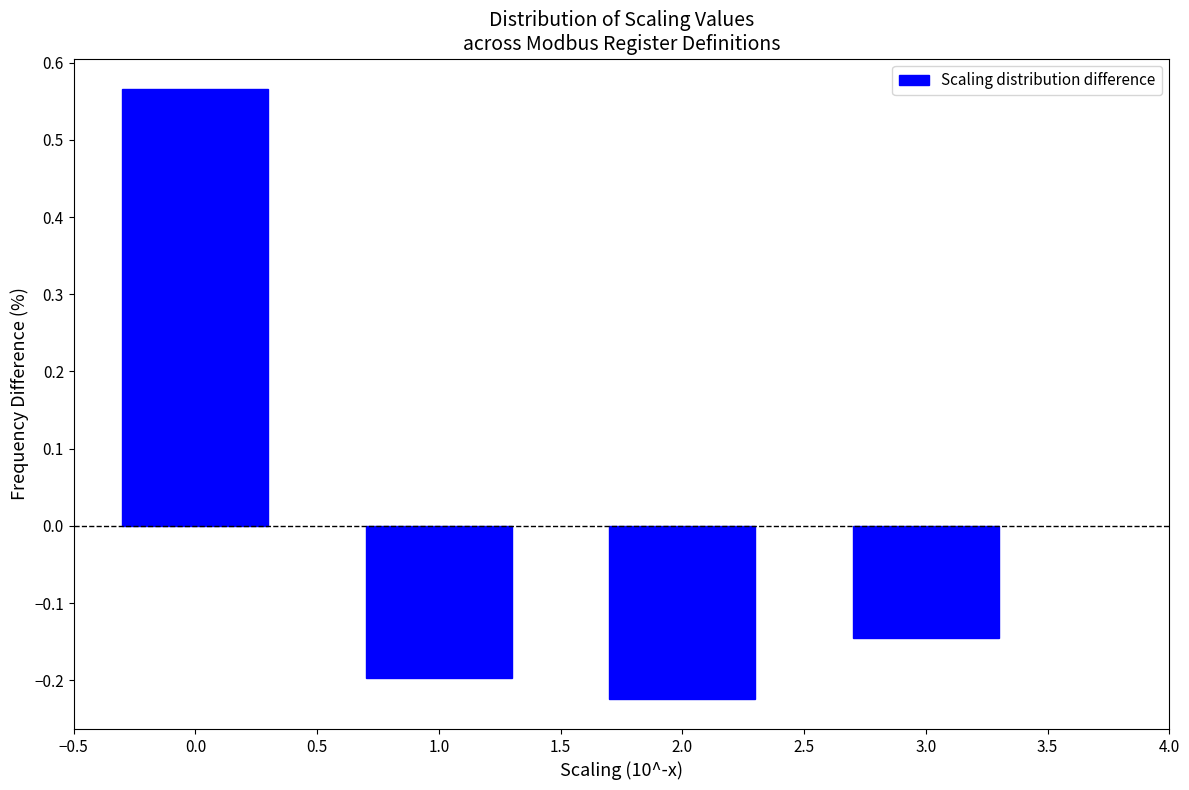

What is the label of the 2nd bar from the left?

1.0